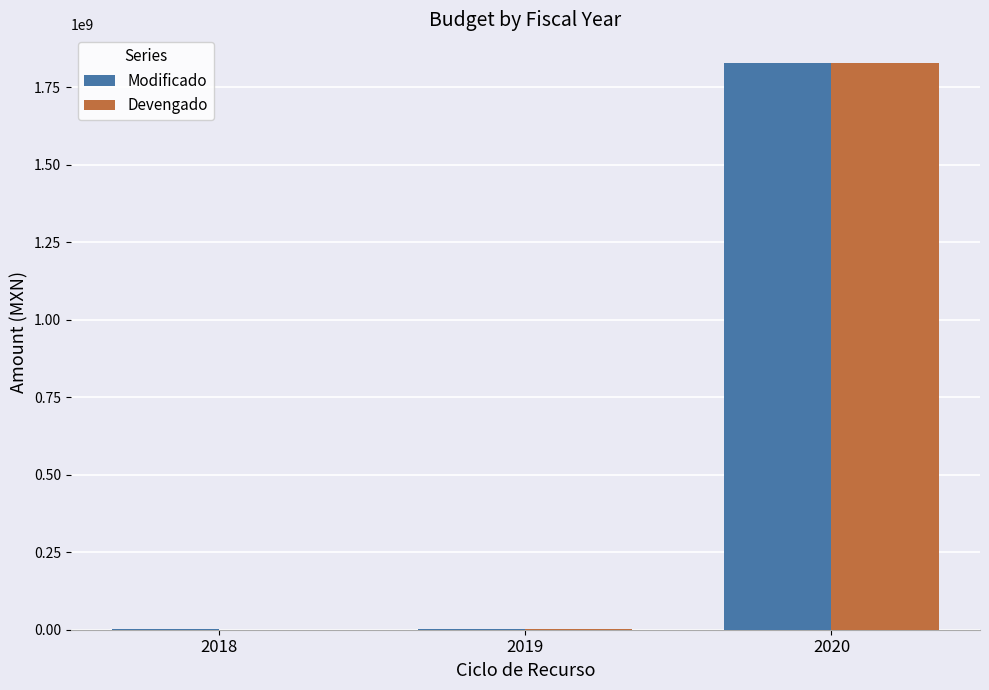

The value of Devengado at 2020 is 1828126161.0. True or false?

True